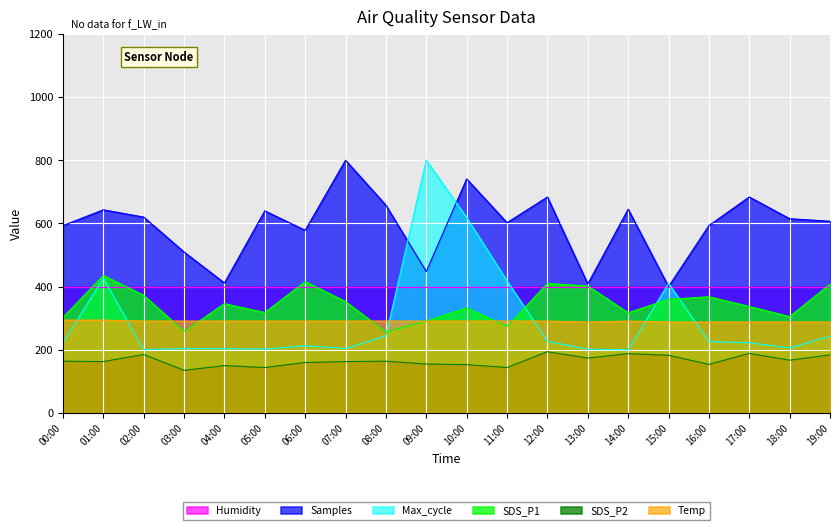

How many lines are shown in the chart?

6